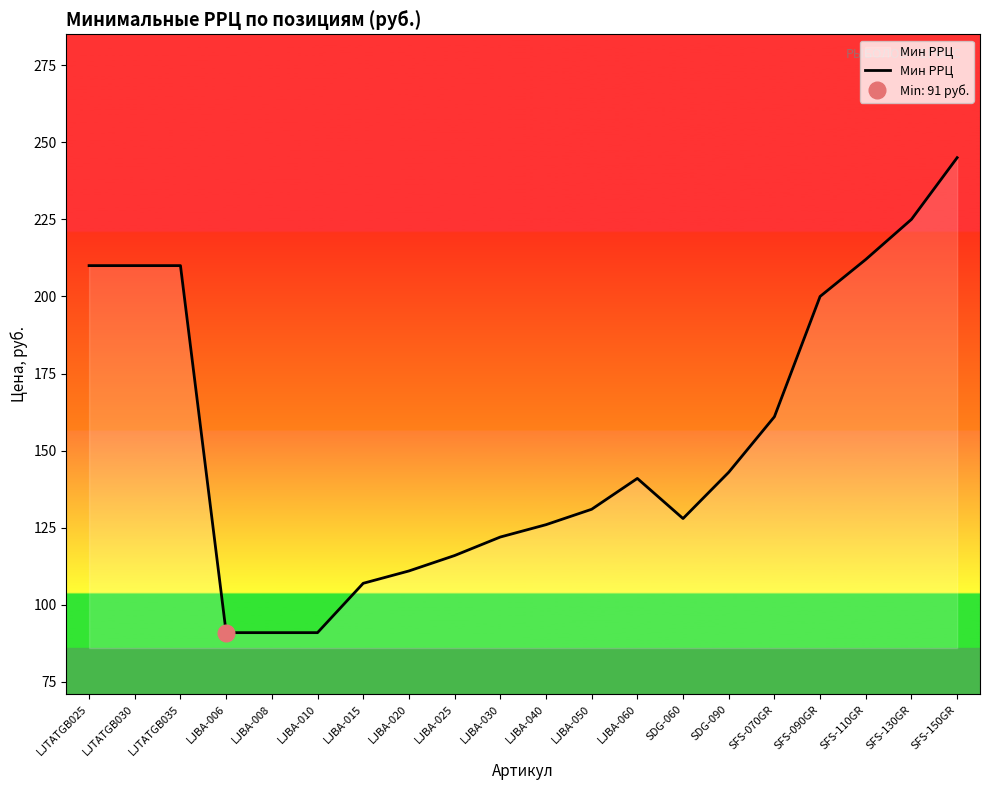

Rank the categories by value from highest to lowest.

SFS-150GR, SFS-130GR, SFS-110GR, LJTATGB025, LJTATGB030, LJTATGB035, SFS-090GR, SFS-070GR, SDG-090, LJBA-060, LJBA-050, SDG-060, LJBA-040, LJBA-030, LJBA-025, LJBA-020, LJBA-015, LJBA-006, LJBA-008, LJBA-010